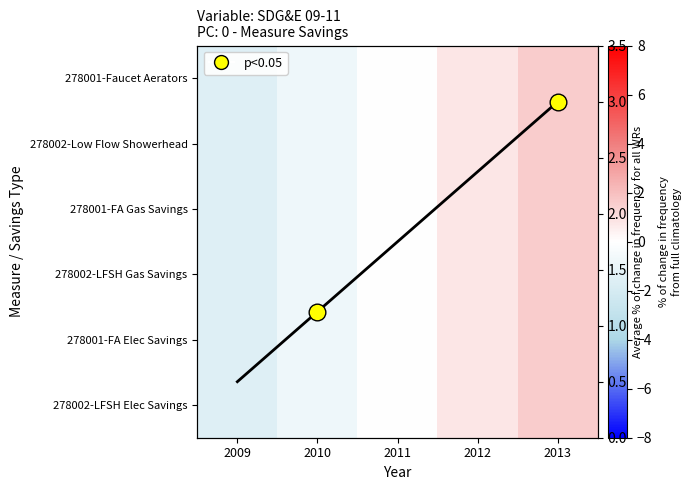

What is the spread (max minus min) of values at 2012?

1.6